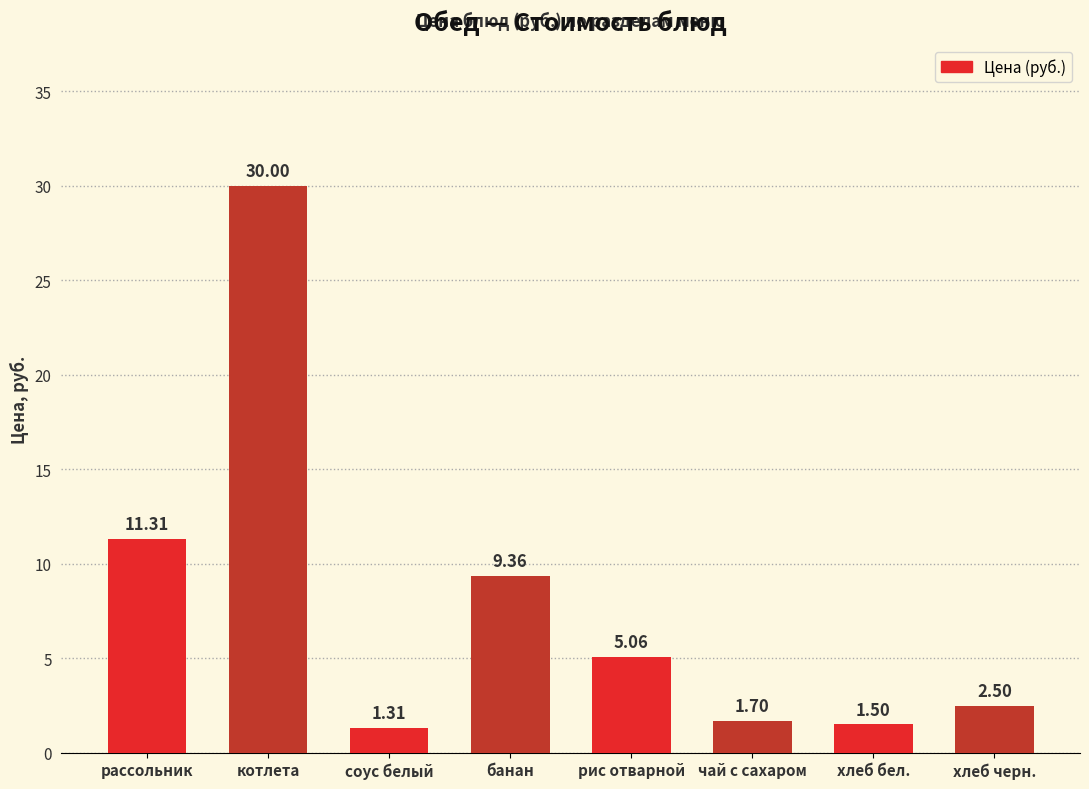

Count the number of values greater than 5.

4